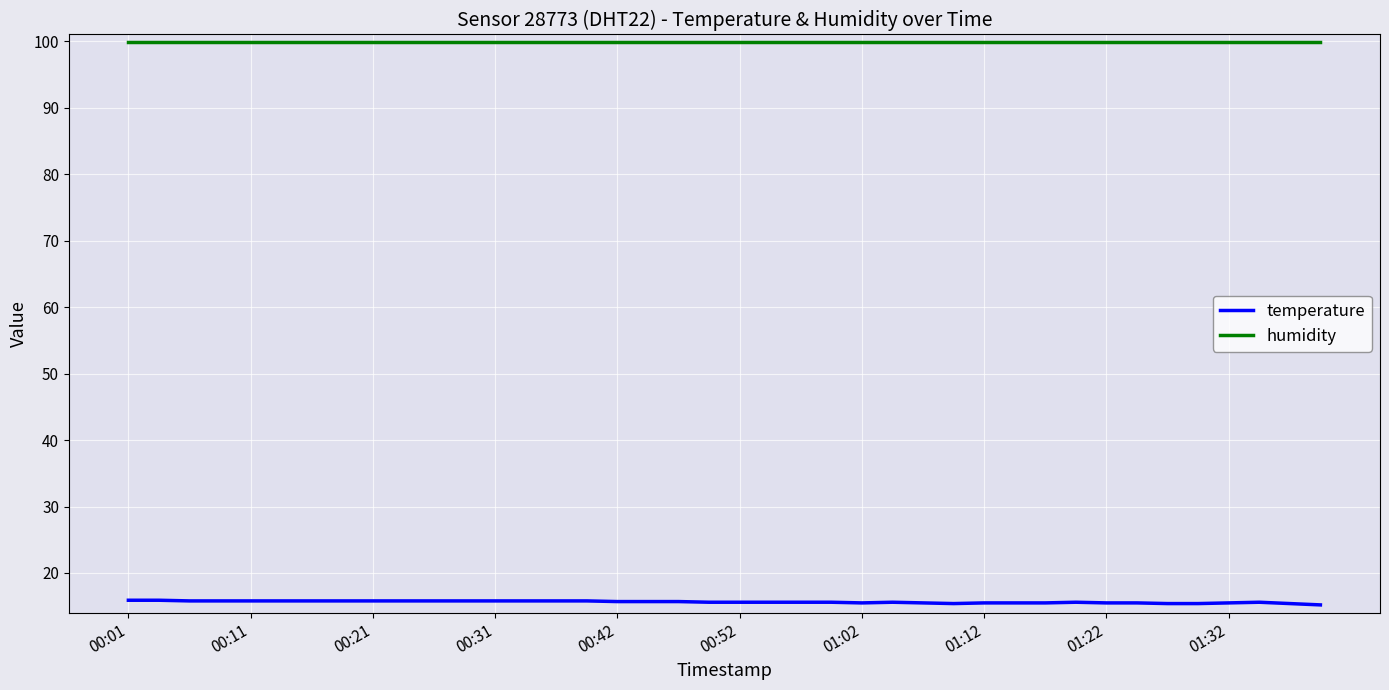

List the series in order of their peak value, highest first.

humidity, temperature